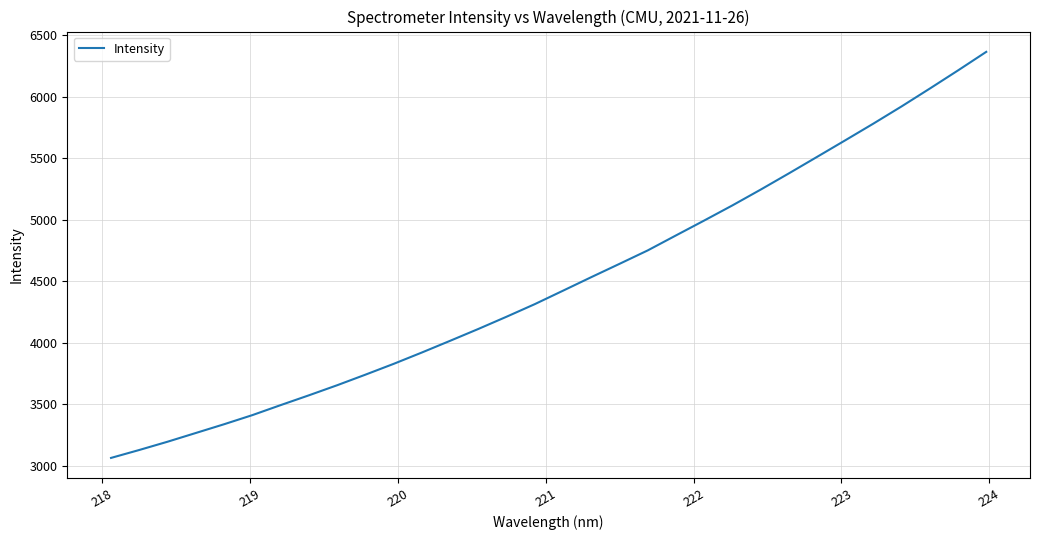

What is the difference between the maximum and minimum values?

3298.6